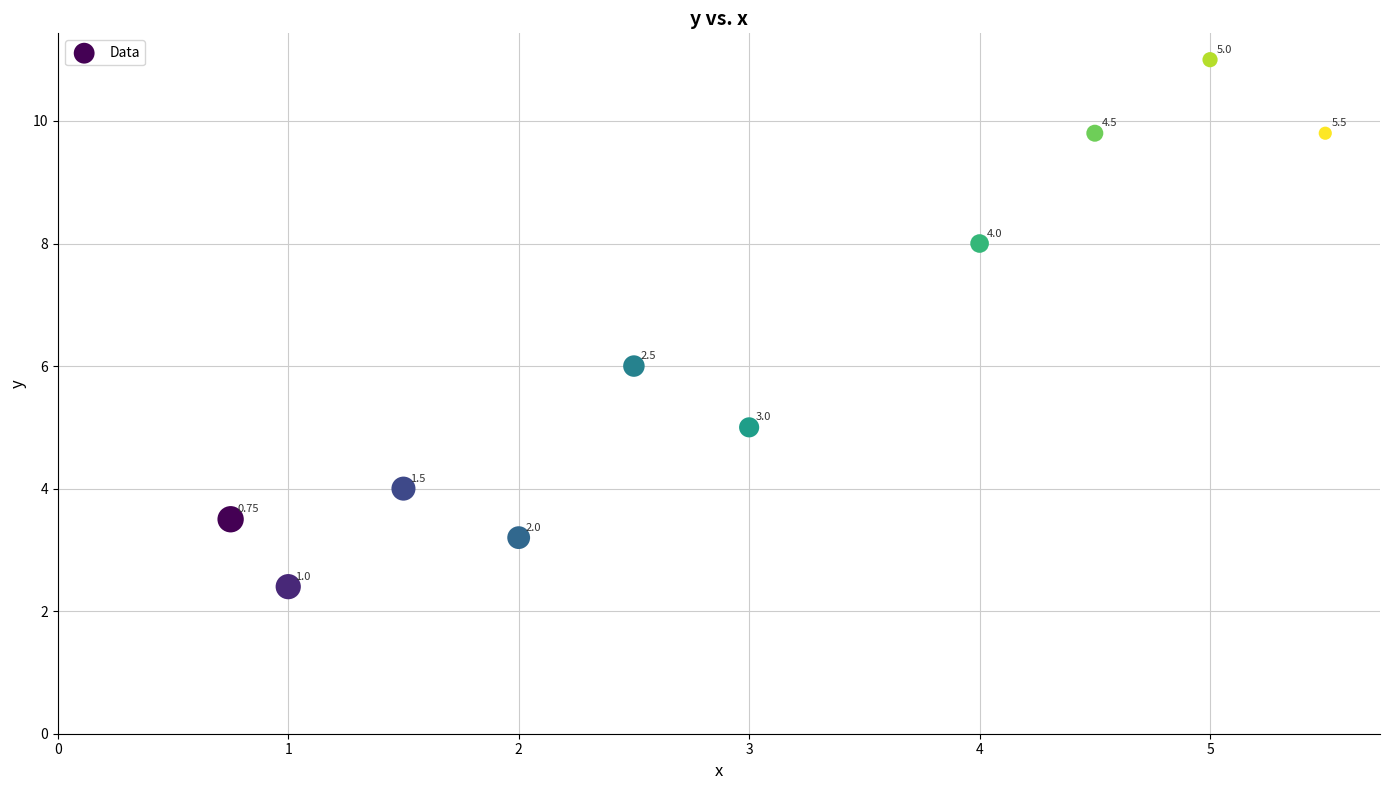

What is the range of X values (max minus min)?

4.8